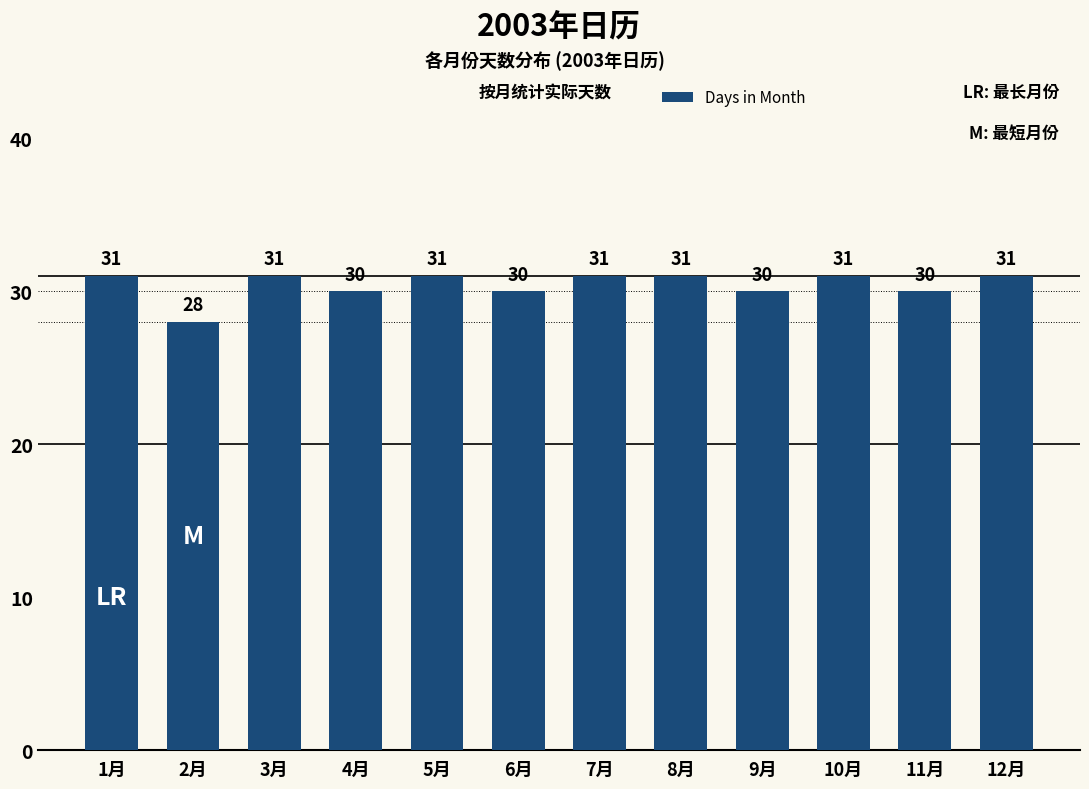

Where is the data nearest to the value 29?

2月